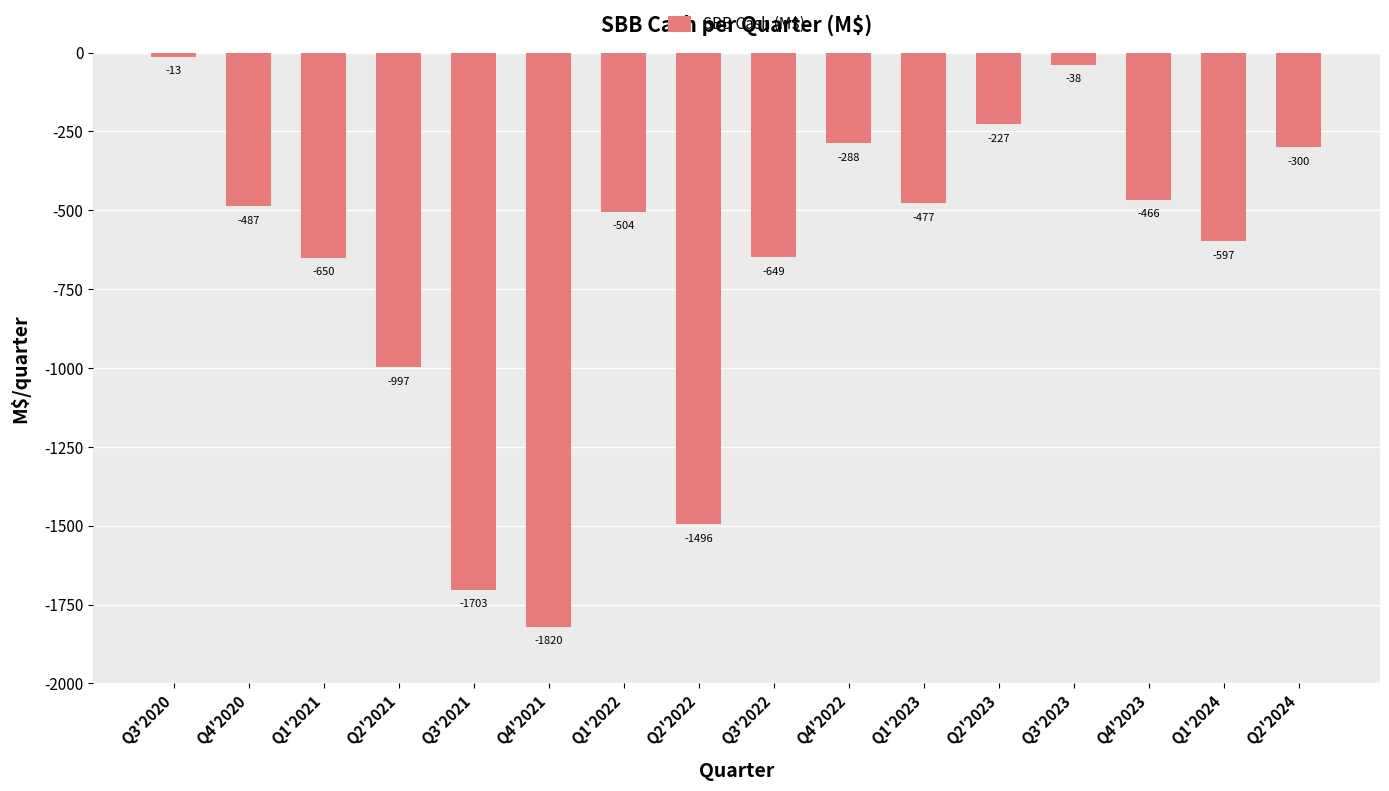

What is the sum of all values?

-10712